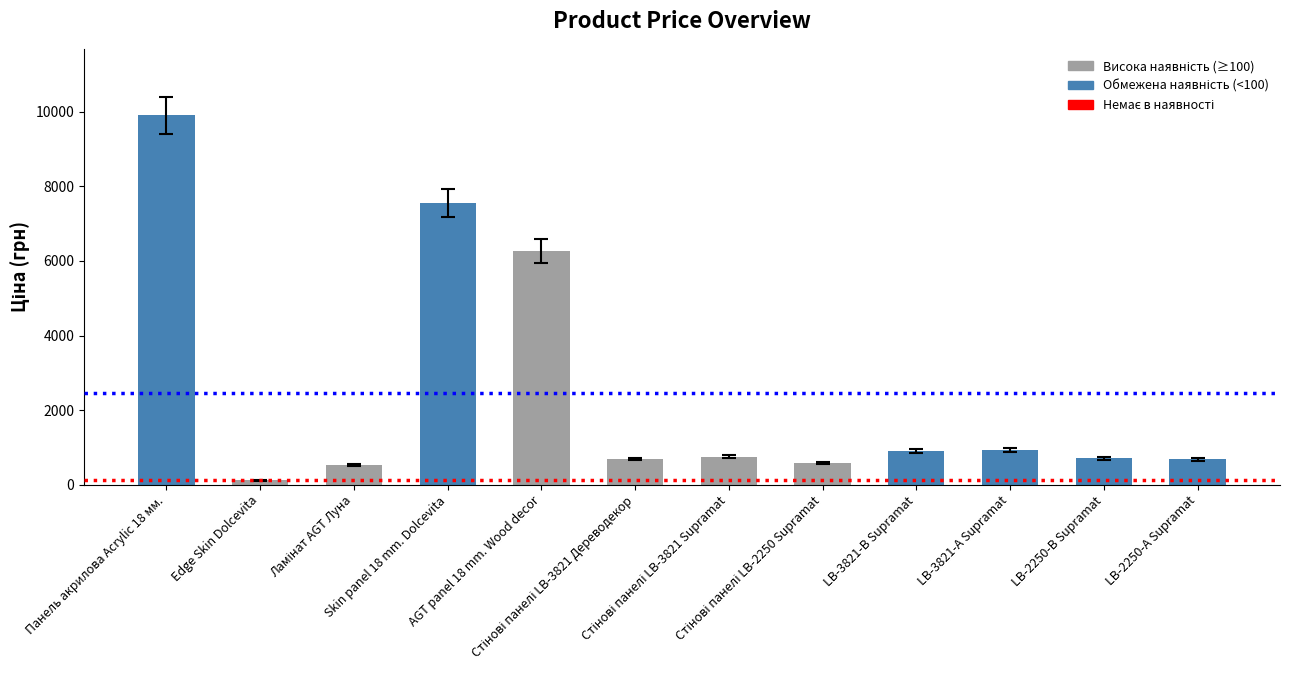

What is the minimum value shown in the chart?

113.3